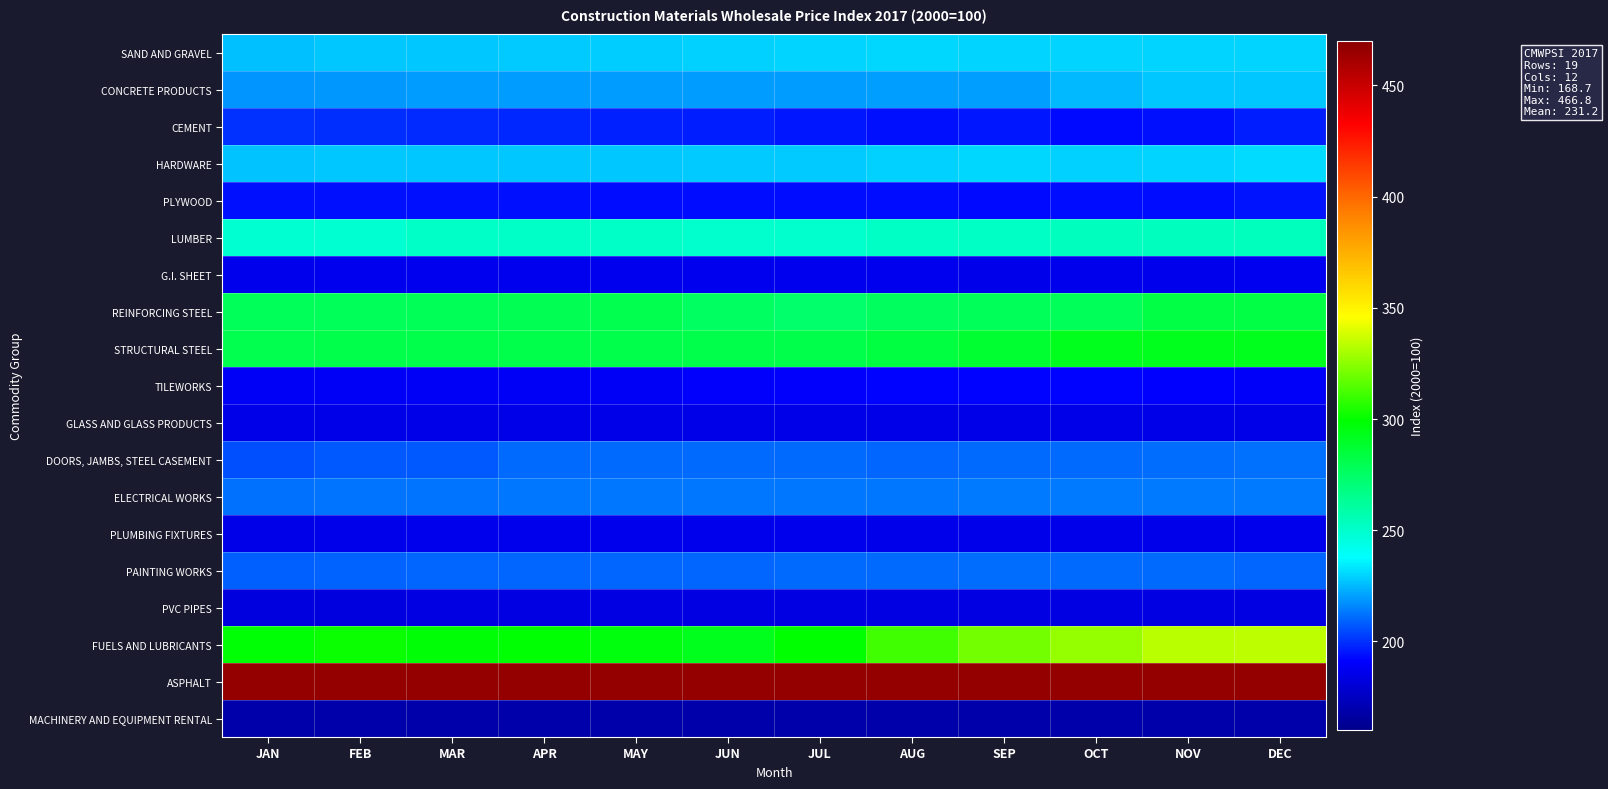

How many categories are shown in the chart?

12